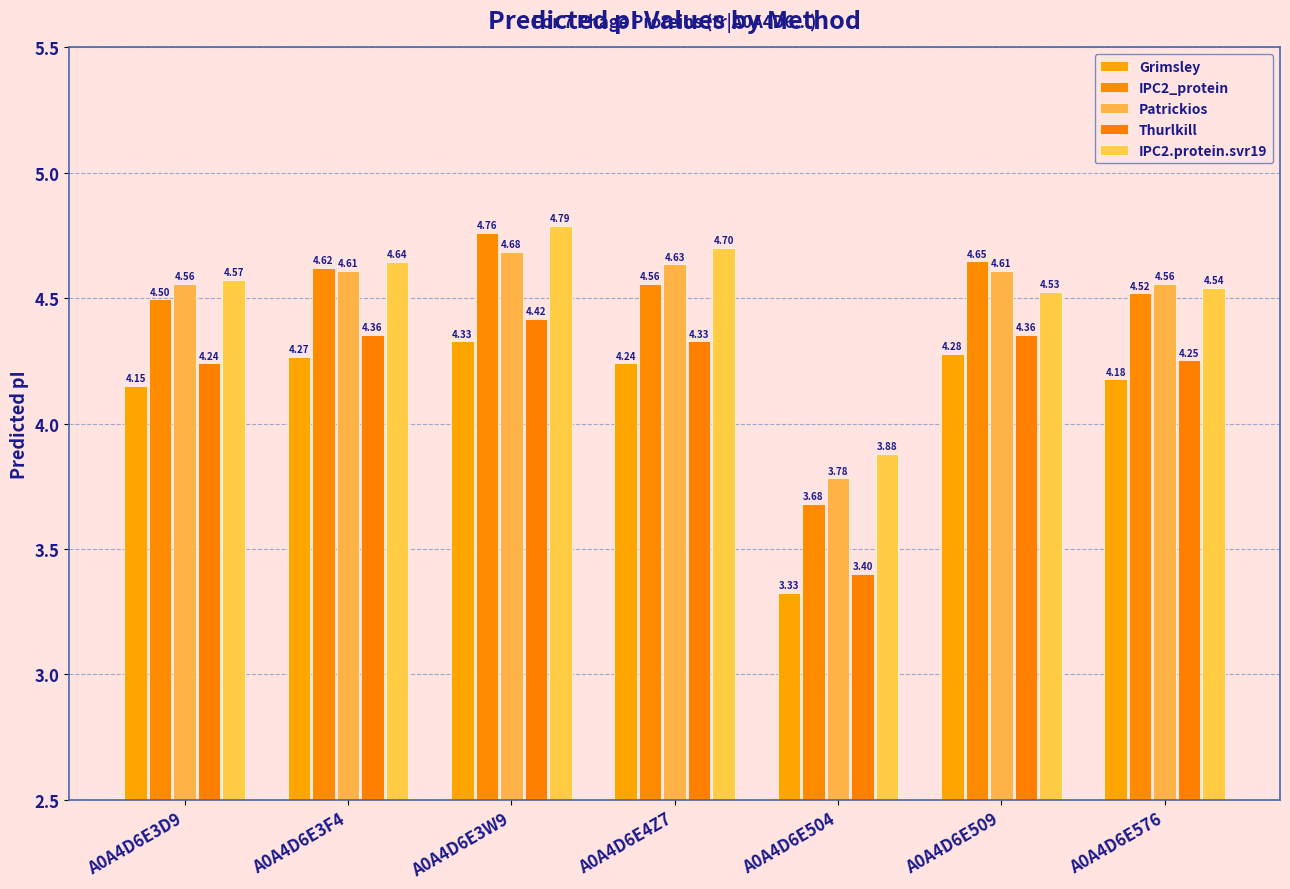

Reading right to left, list all the values displayed in this chart.

Grimsley: 4.2	4.3	3.3	4.2	4.3	4.3	4.2
IPC2_protein: 4.5	4.6	3.7	4.6	4.8	4.6	4.5
Patrickios: 4.6	4.6	3.8	4.6	4.7	4.6	4.6
Thurlkill: 4.3	4.4	3.4	4.3	4.4	4.4	4.2
IPC2.protein.svr19: 4.5	4.5	3.9	4.7	4.8	4.6	4.6